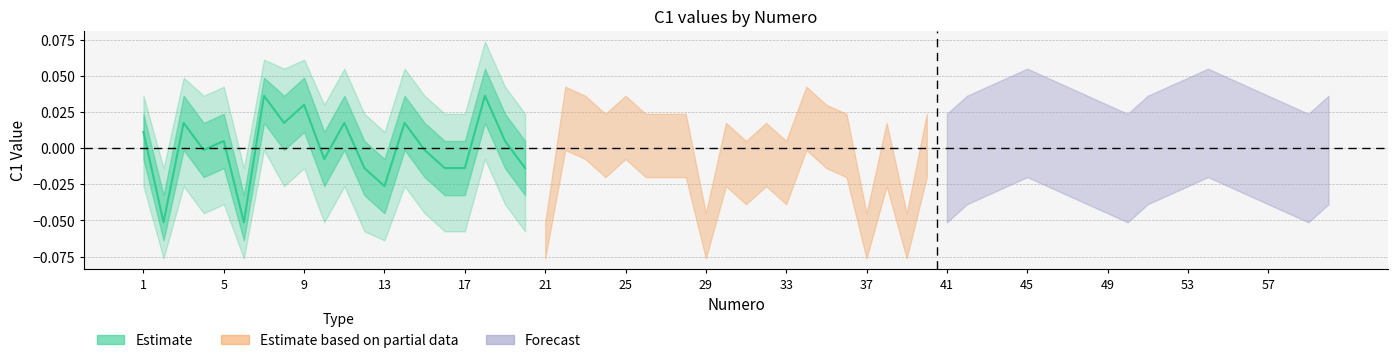

Reading left to right, extract all data points from this chart.

0.0	-0.1	0.0	-0.0	0.0	-0.1	0.0	0.0	0.0	-0.0	0.0	-0.0	-0.0	0.0	-0.0	-0.0	-0.0	0.0	0.0	-0.0